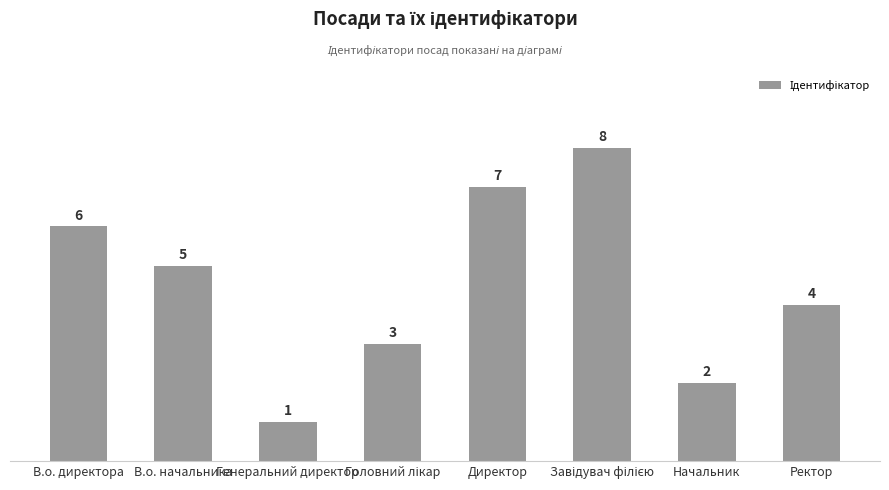

True or false: the data shows 5 at Ректор.

False